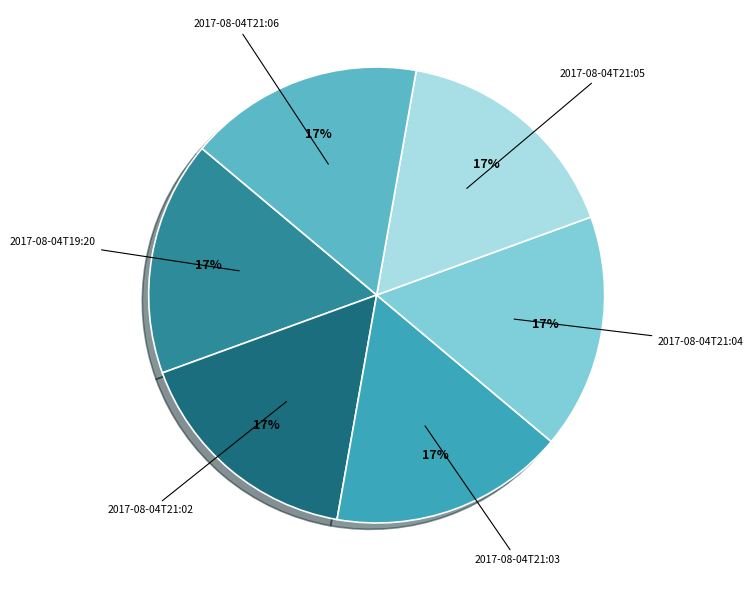

To the nearest percent, what is the average slice percentage?

17%